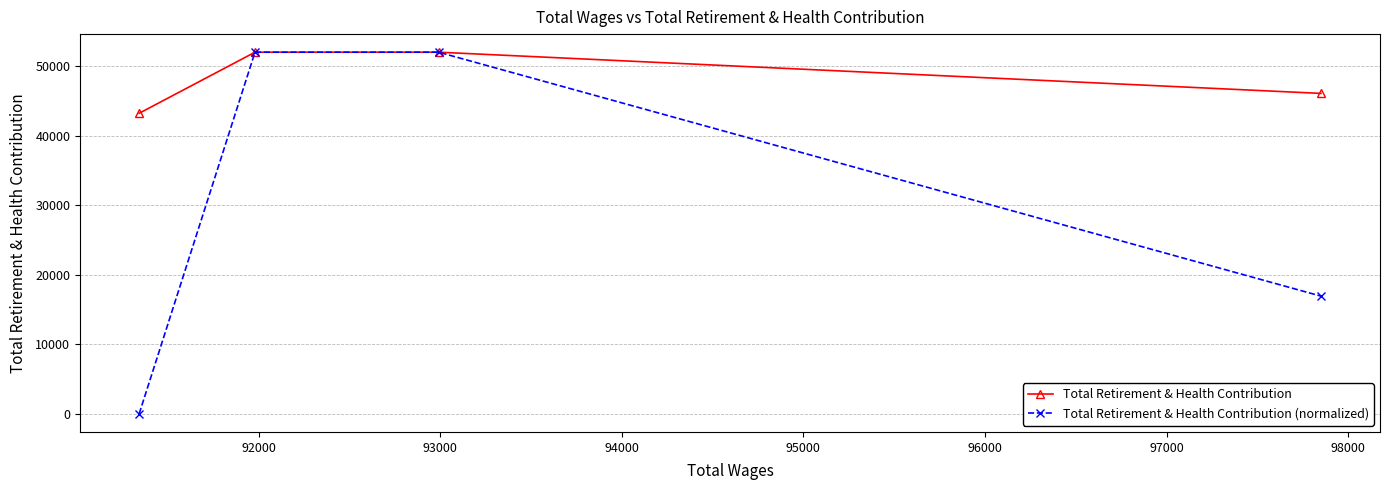

What is the maximum value for Total Retirement & Health Contribution (normalized)?

52016.0